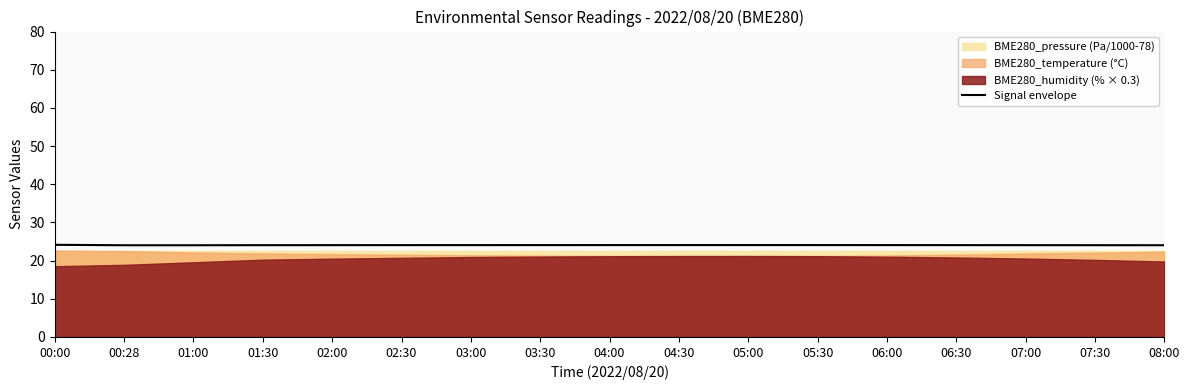

Reading left to right, what are all the values shown in this chart?

24.1	24.0	24.0	24.0	24.1	24.1	24.1	24.1	24.1	24.1	24.1	24.1	24.1	24.1	24.0	24.0	24.0